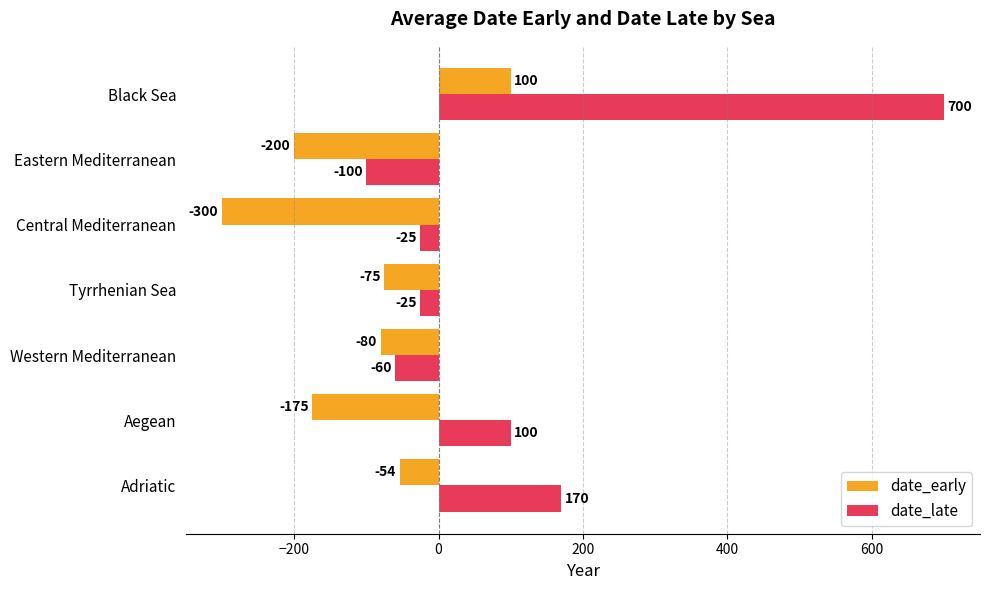

The value of date_early at Adriatic is -54. True or false?

True